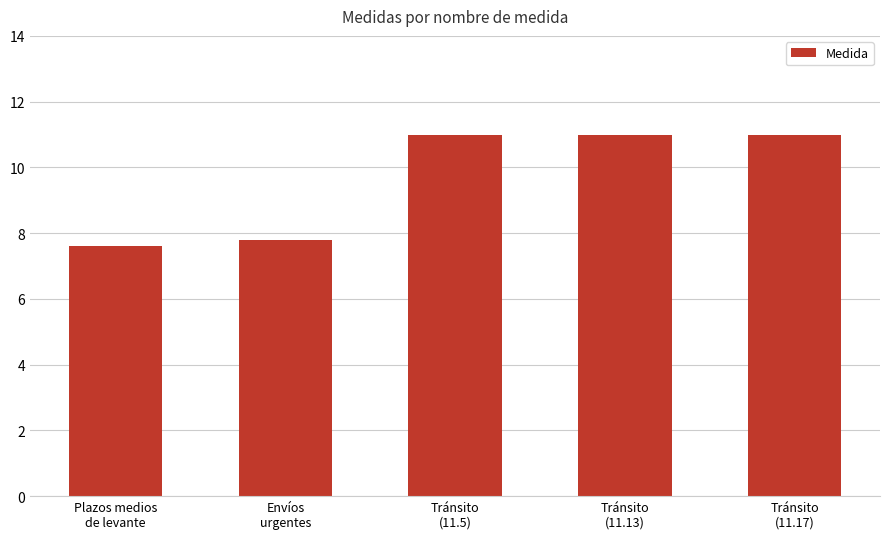

How many bars are there in total?

5